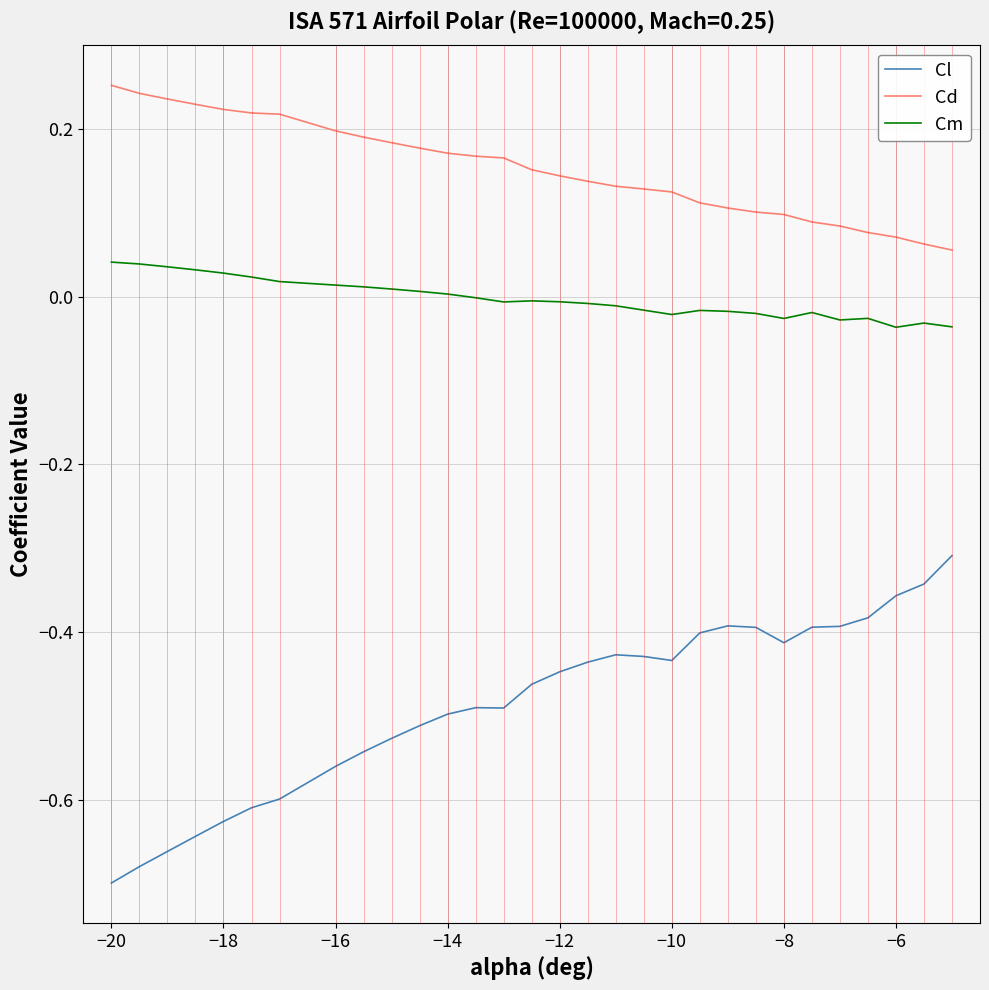

True or false: Cm has more than 1 interior local peaks.

True